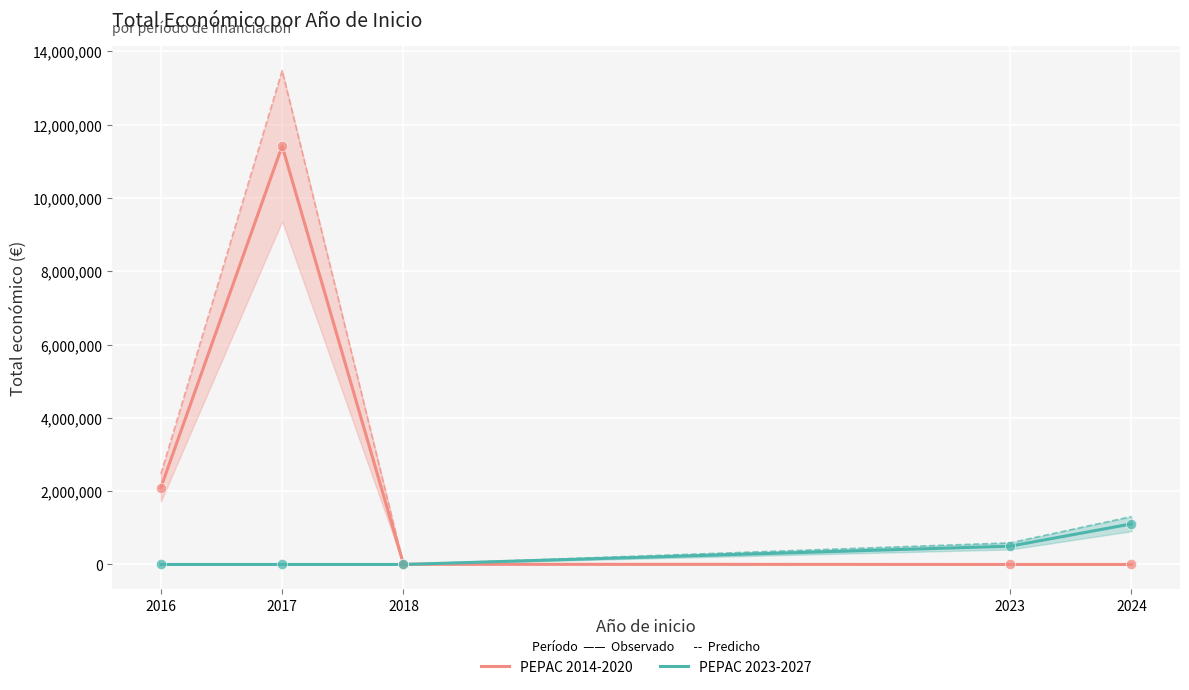

Which series has the largest Y range (max minus min)?

PEPAC 2014-2020